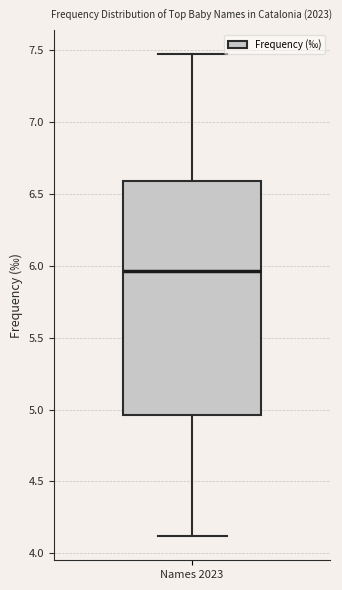

Read this box plot against the y-axis: the position of the median line, the range covered by the box, and the ends of both whiskers. The values are not printed on the chart, so give them approximately, as read against the axis.

median 5.95, box 4.95 to 6.60, whiskers 4.10 to 7.45